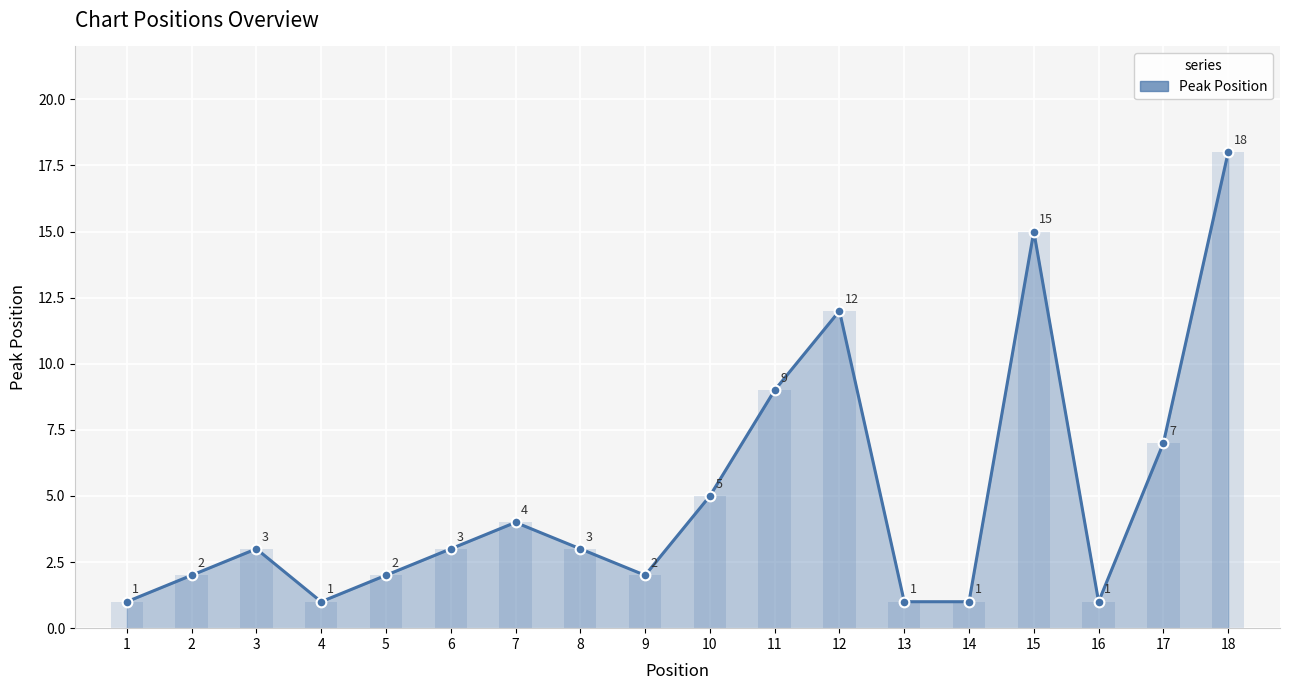

Which category has the lowest value across all series?

1